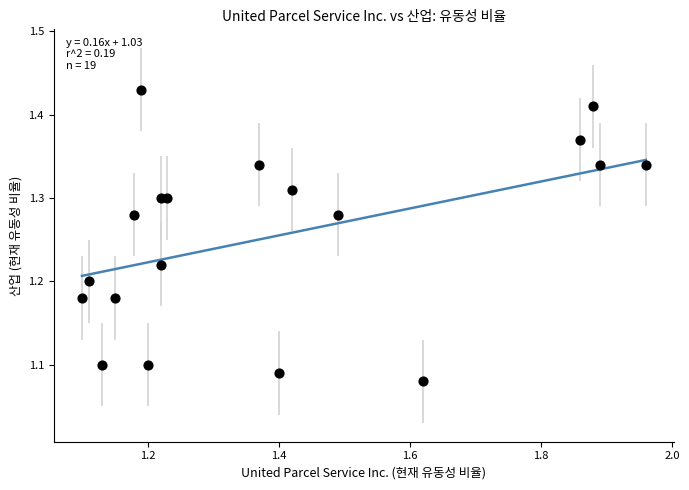

What is the range of X values (max minus min)?

0.9